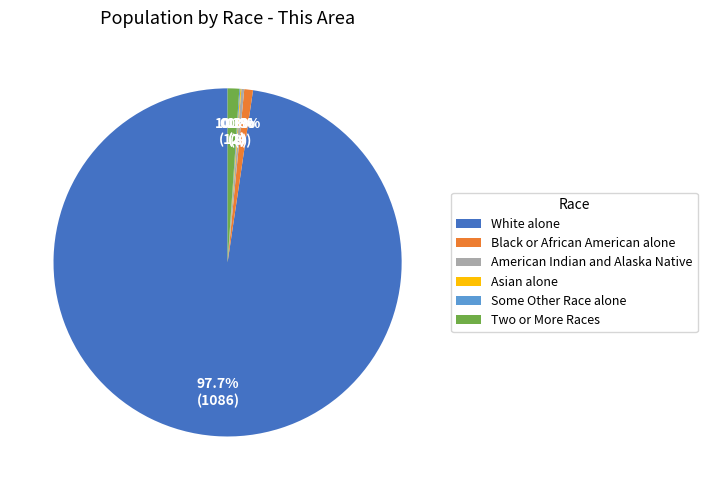

Is there a majority slice in this chart?

Yes